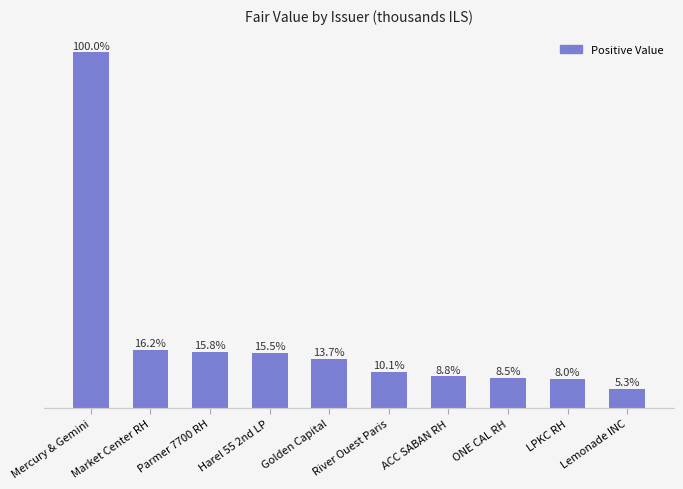

Which has a higher value, River Ouest Paris or Harel 55 2nd LP?

Harel 55 2nd LP